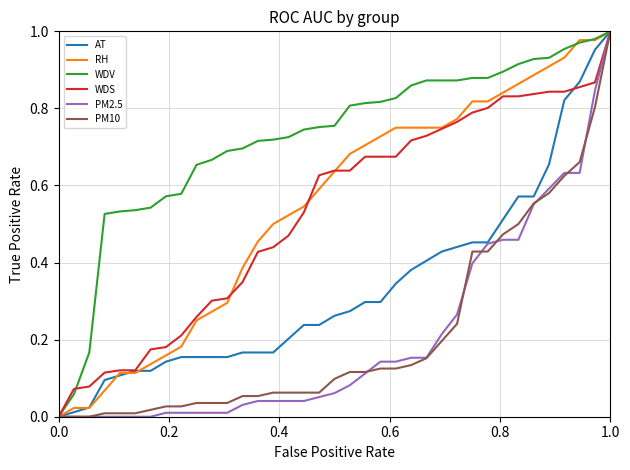

Which series has the largest total across all categories?

WDV